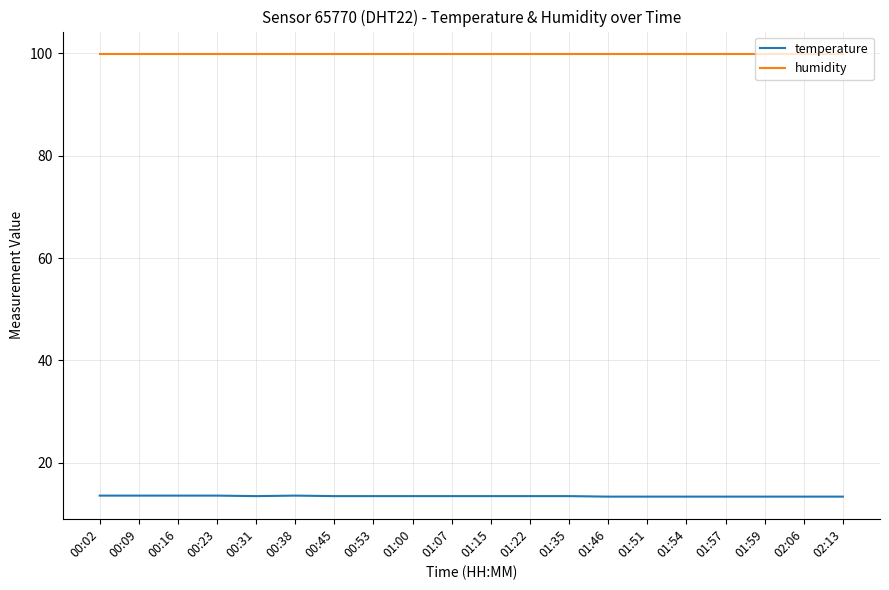

Rank the series by their maximum value, from lowest to highest.

temperature, humidity